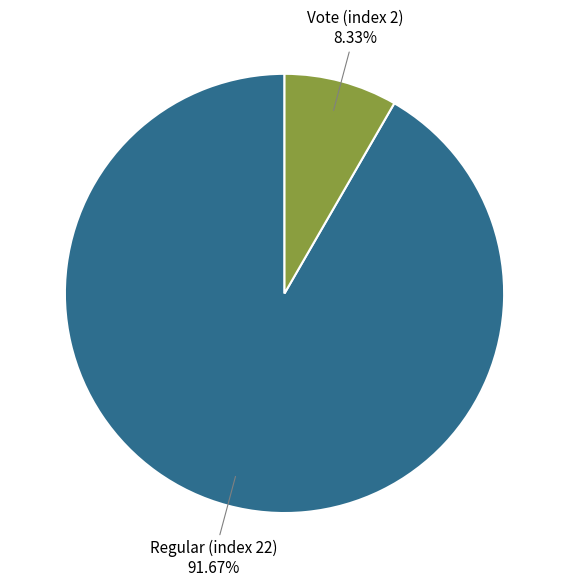

Does any single category account for the majority?

Yes